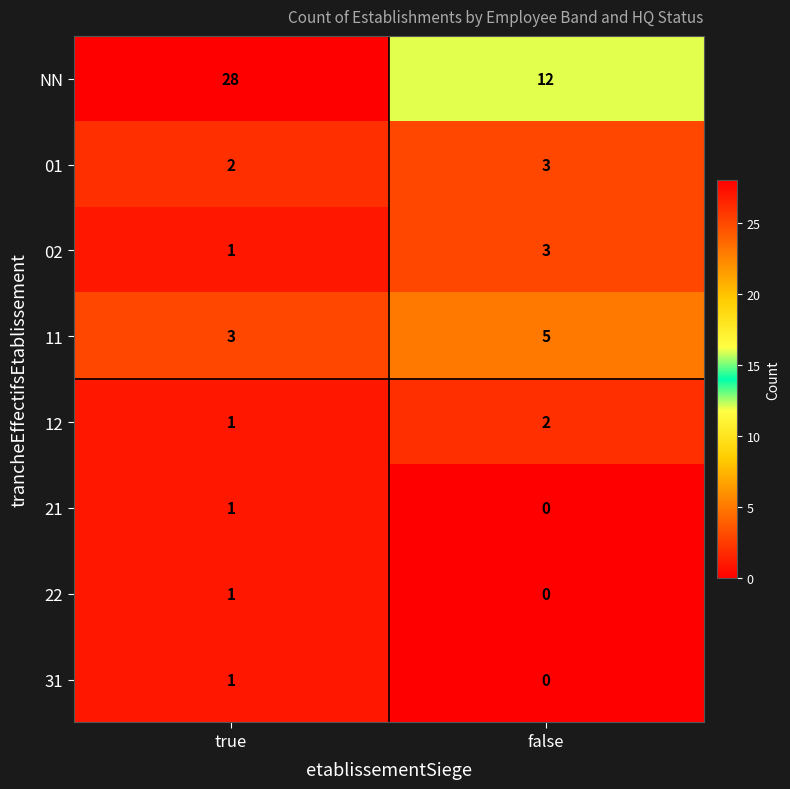

What is the sum of all 01 values?

5